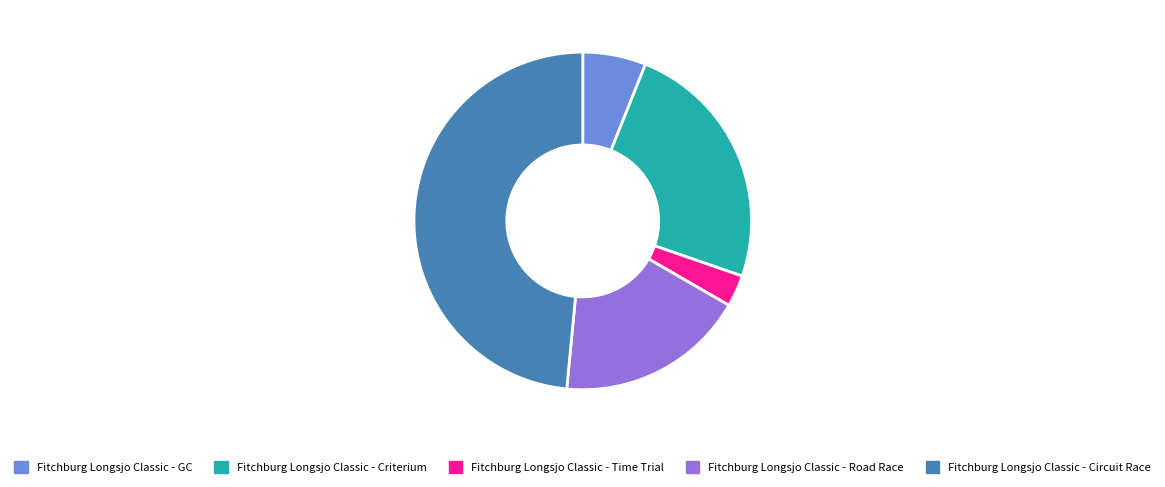

Is there any slice that represents more than half of the pie?

No